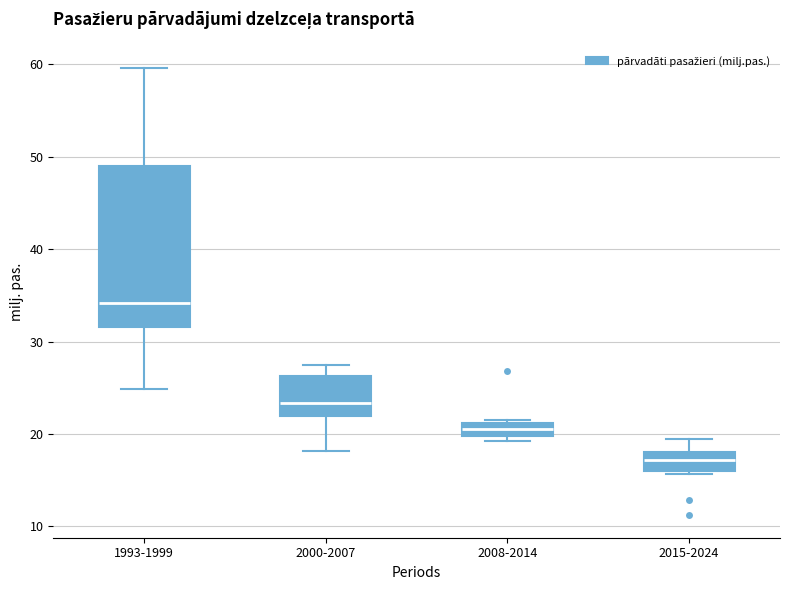

Where is the upper edge of the box for 2000-2007 on the y-axis? The values are not printed on the chart, so give them approximately, as read against the axis.

26